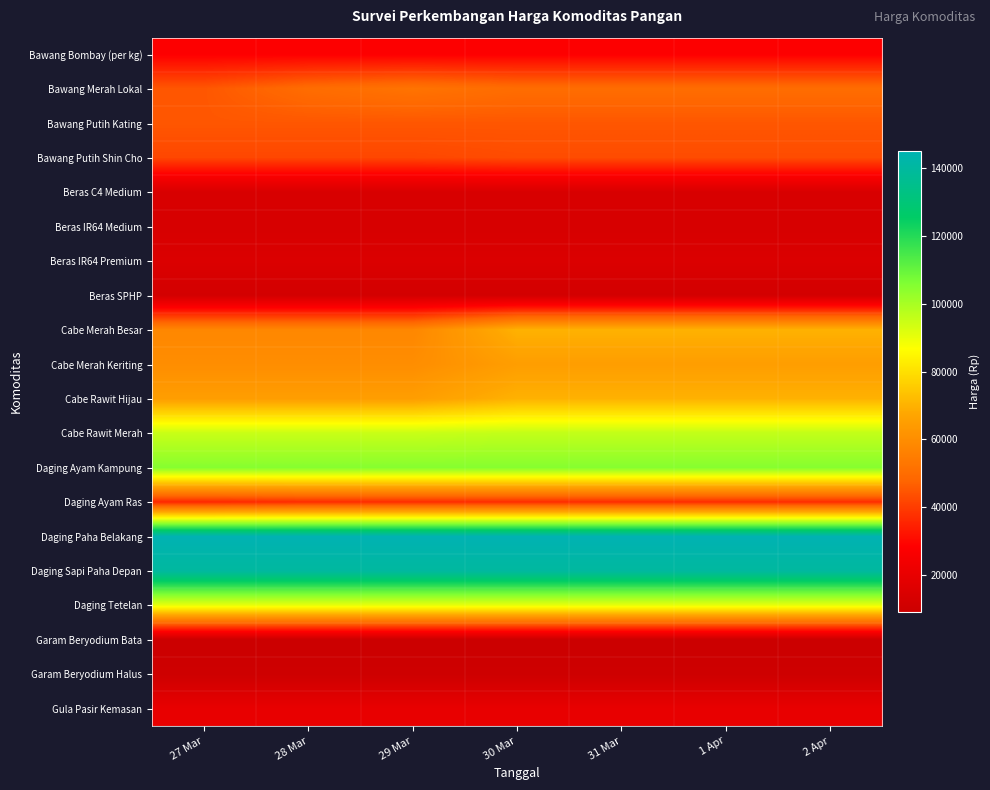

What is the total value across all series at 28 Mar?

1053500